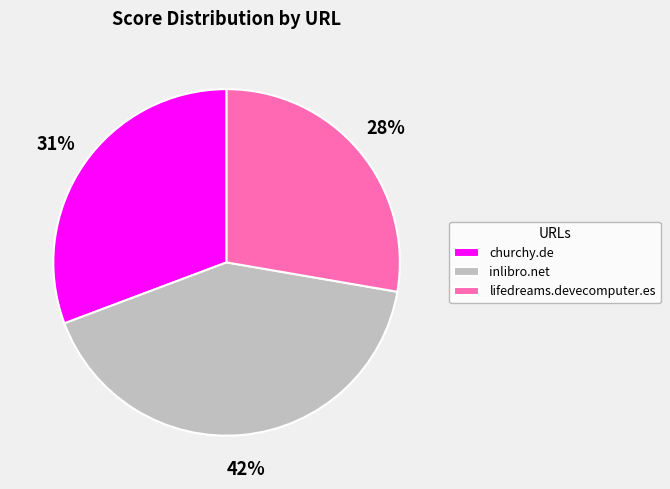

To the nearest percent, what percentage of the pie is lifedreams.devecomputer.es?

28%